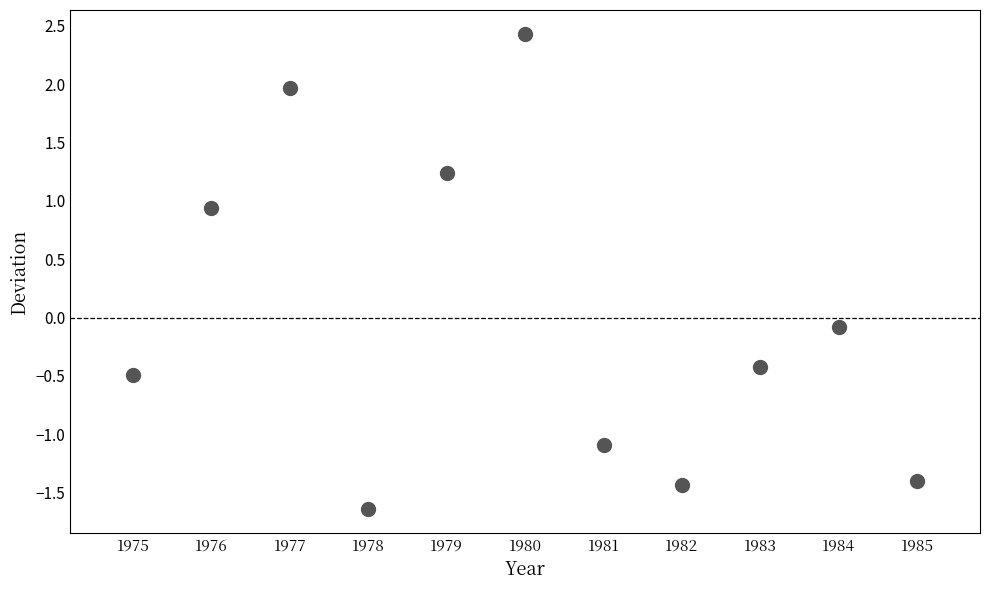

What is the average X value?

1980.0